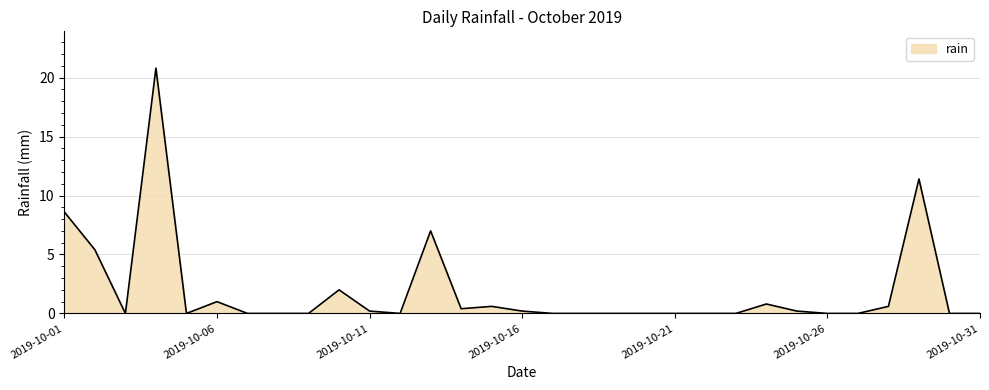

What is the difference between the maximum and minimum values?

20.8